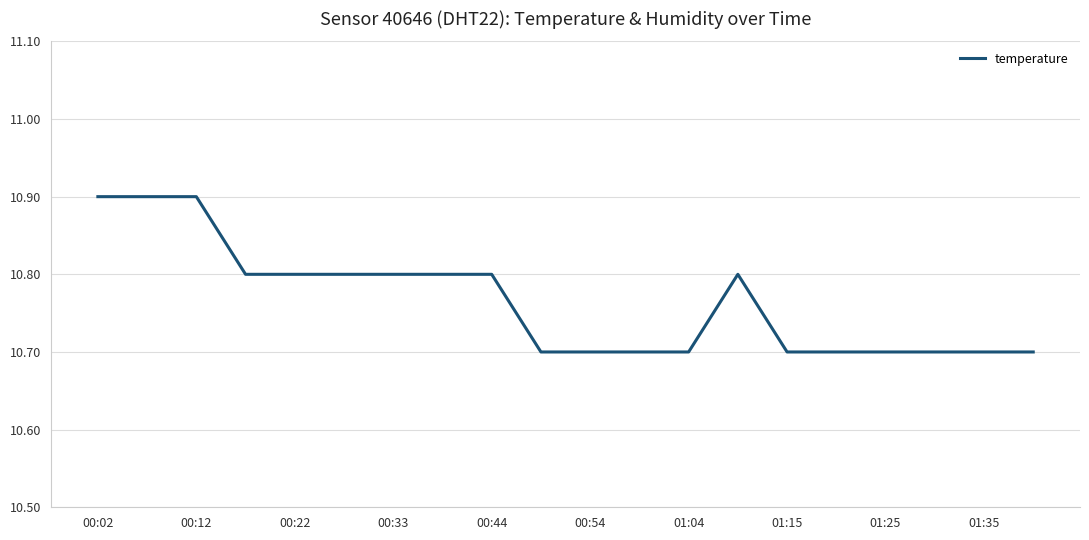

What is the minimum value shown in the chart?

10.7